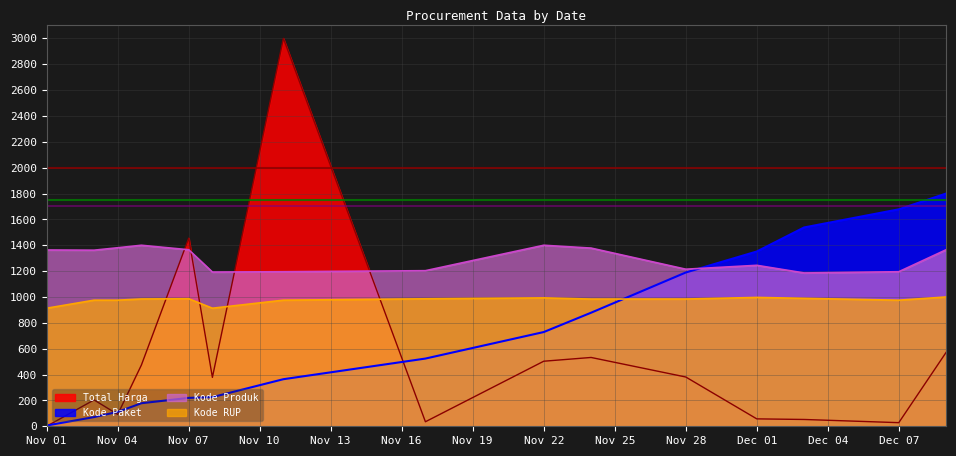

Where is Kode RUP nearest to the value 956?

2021-11-03